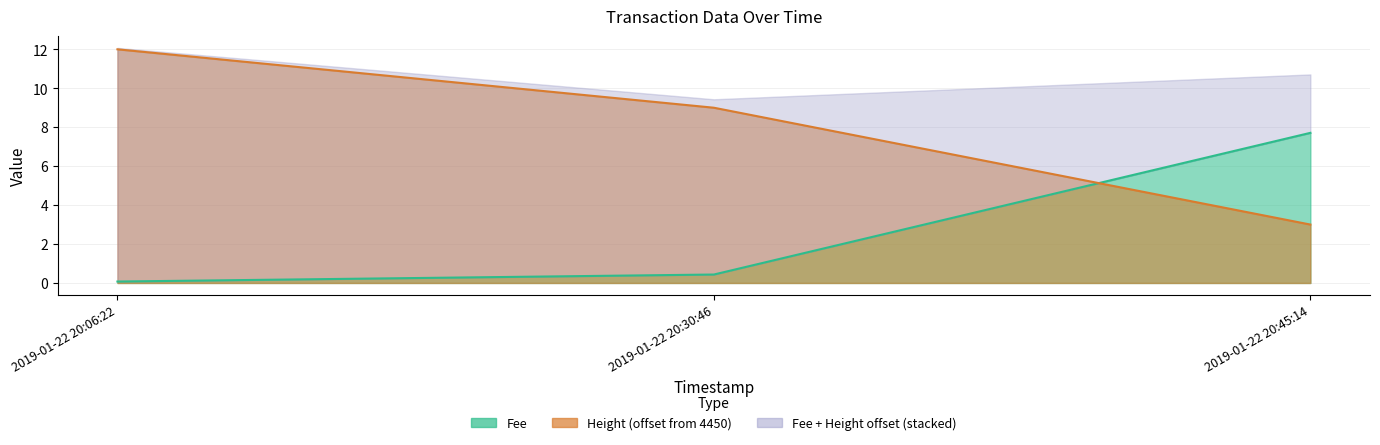

Is it true that Height equals 12.0 at 2019-01-22 20:06:22?

True